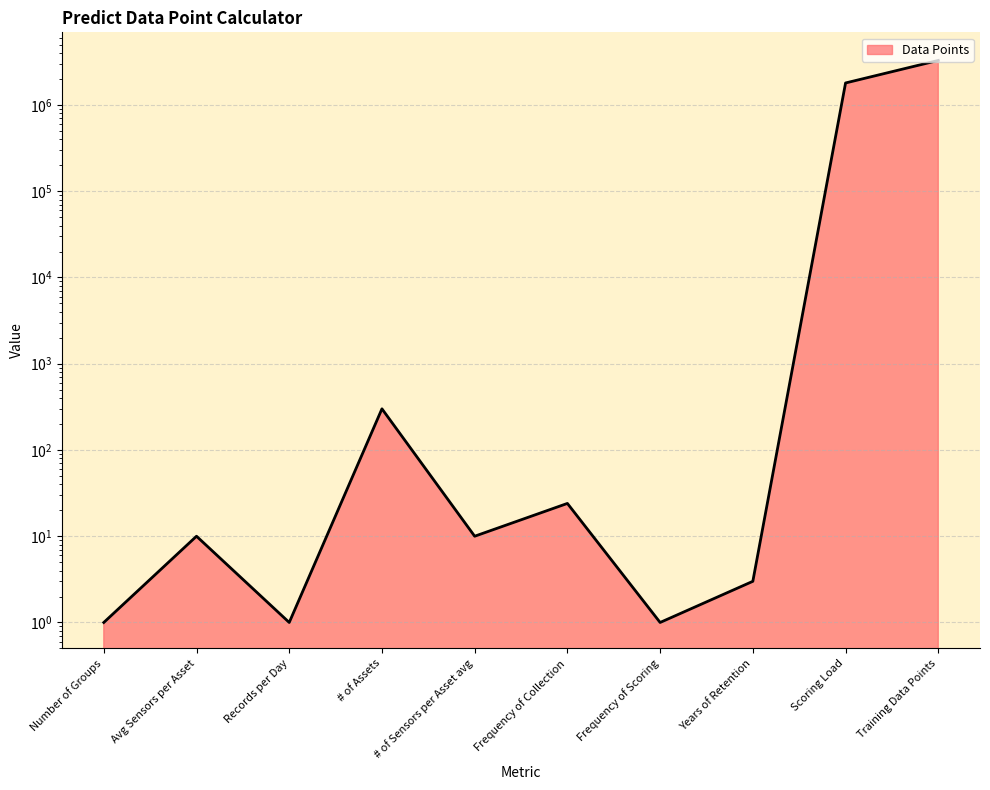

The chart shows a value of 3 at Years of Retention. True or false?

True